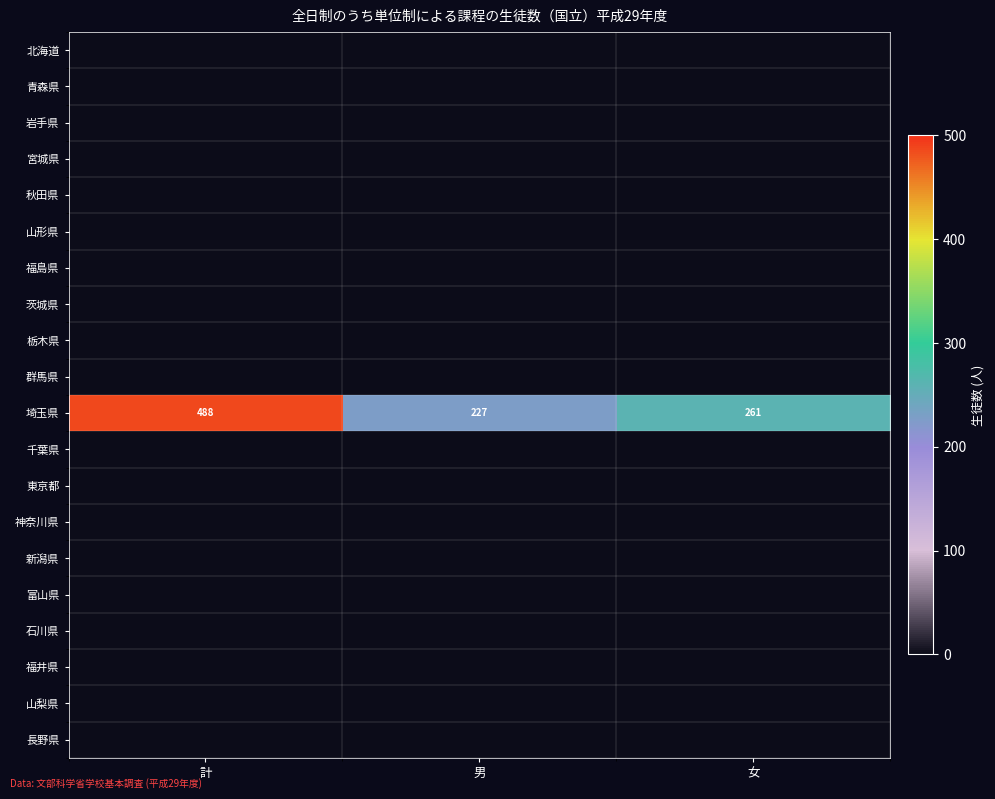

What is the sum of the 埼玉県 values at 女 and 男?

488